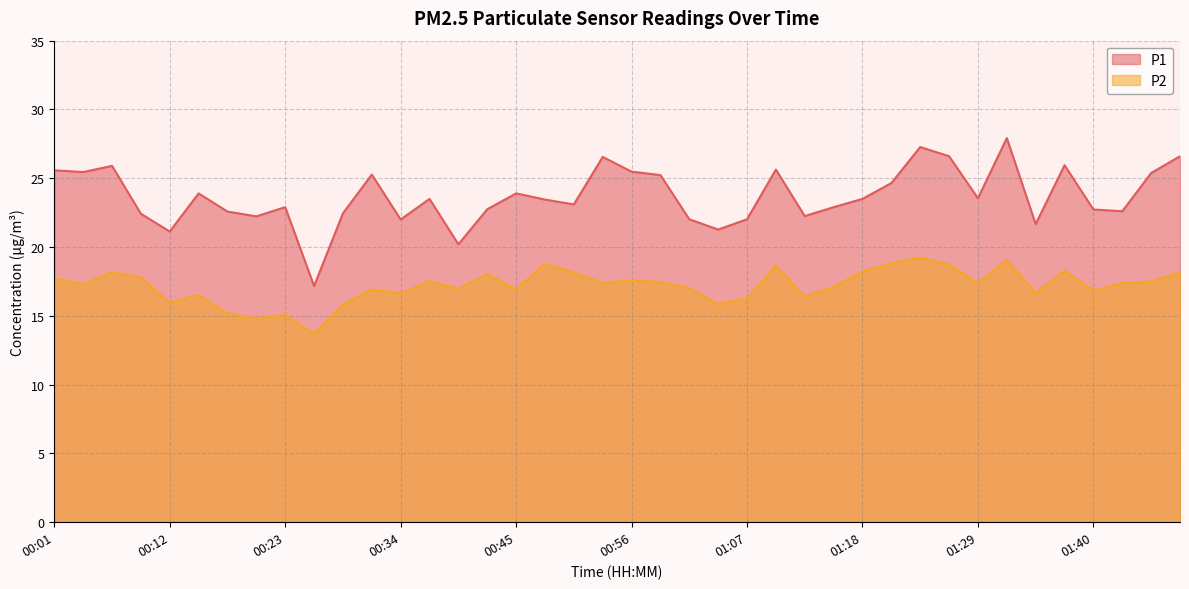

What is the difference between the maximum and second lowest values in the P1 series?

7.7